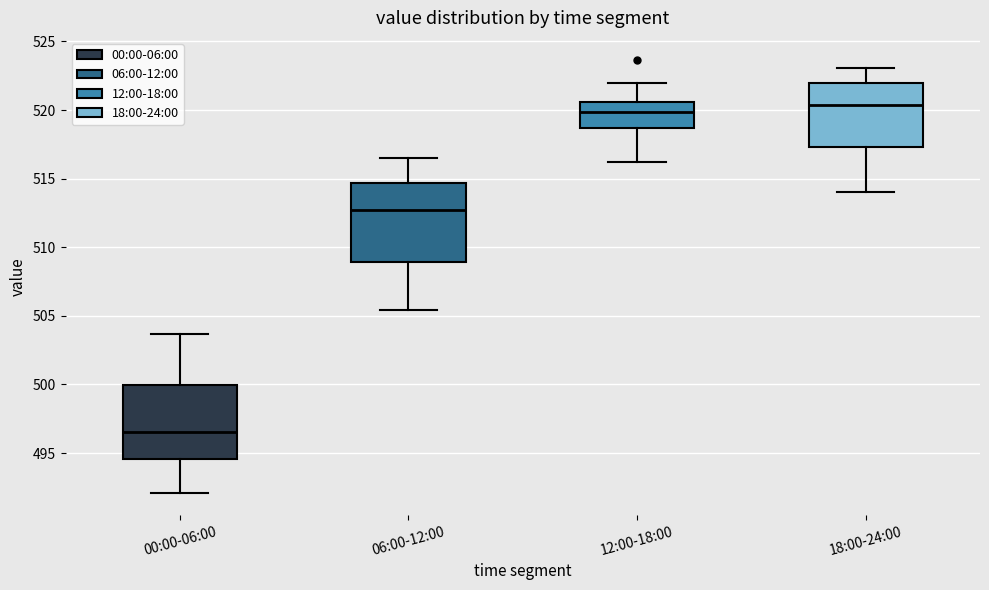

Where does the median line of the box for 06:00-12:00 sit on the y-axis? The values are not printed on the chart, so give them approximately, as read against the axis.

512.5